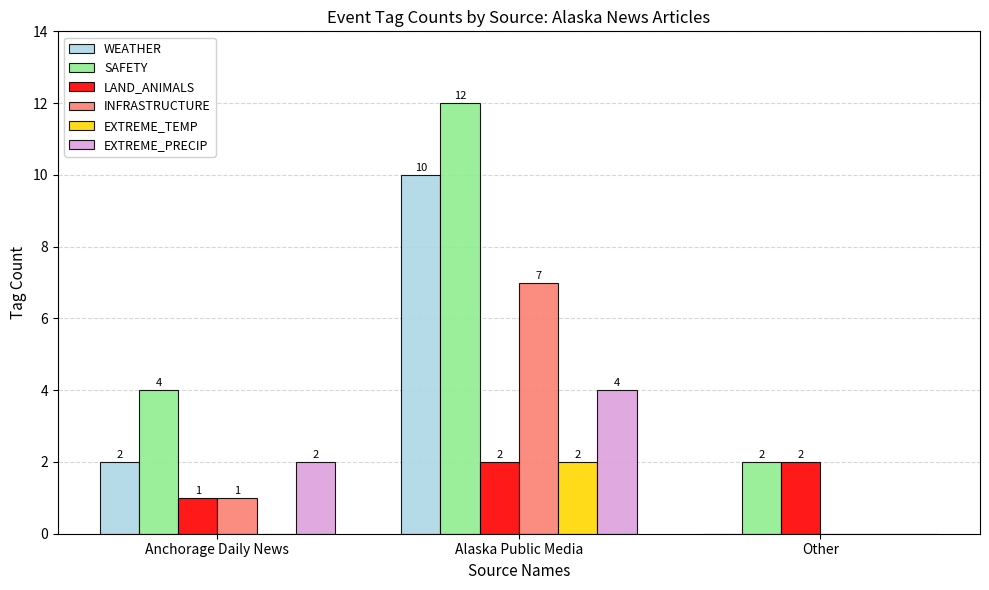

Reading right to left, extract all data points from this chart.

WEATHER: 0	10	2
SAFETY: 2	12	4
LAND_ANIMALS: 2	2	1
INFRASTRUCTURE: 0	7	1
EXTREME_TEMP: 0	2	0
EXTREME_PRECIP: 0	4	2